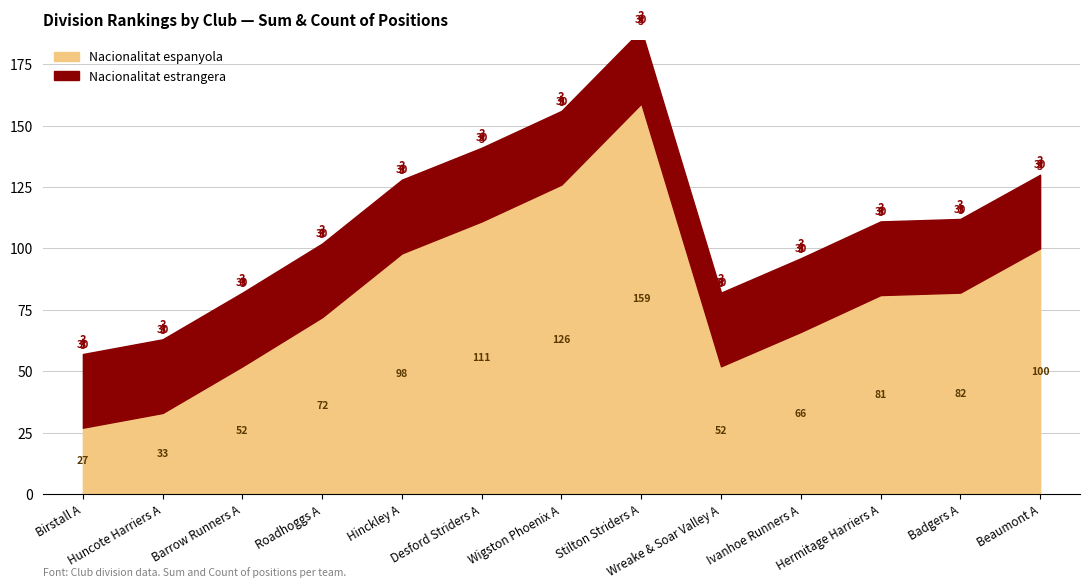

True or false: Sum of Pos (primary) and Sum of Pos (overlay) intersect in this chart.

False